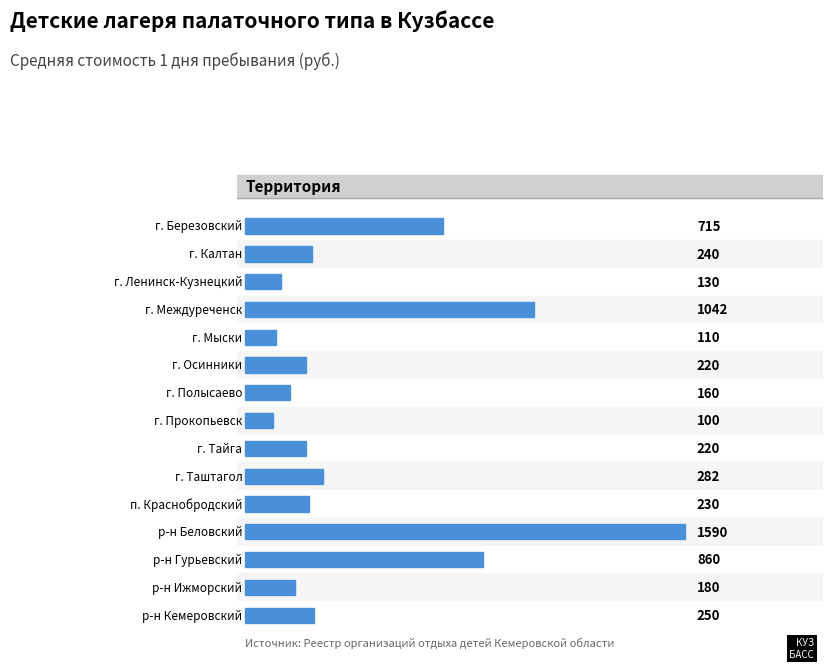

What is the label of the 2nd bar from the left?

г. Калтан